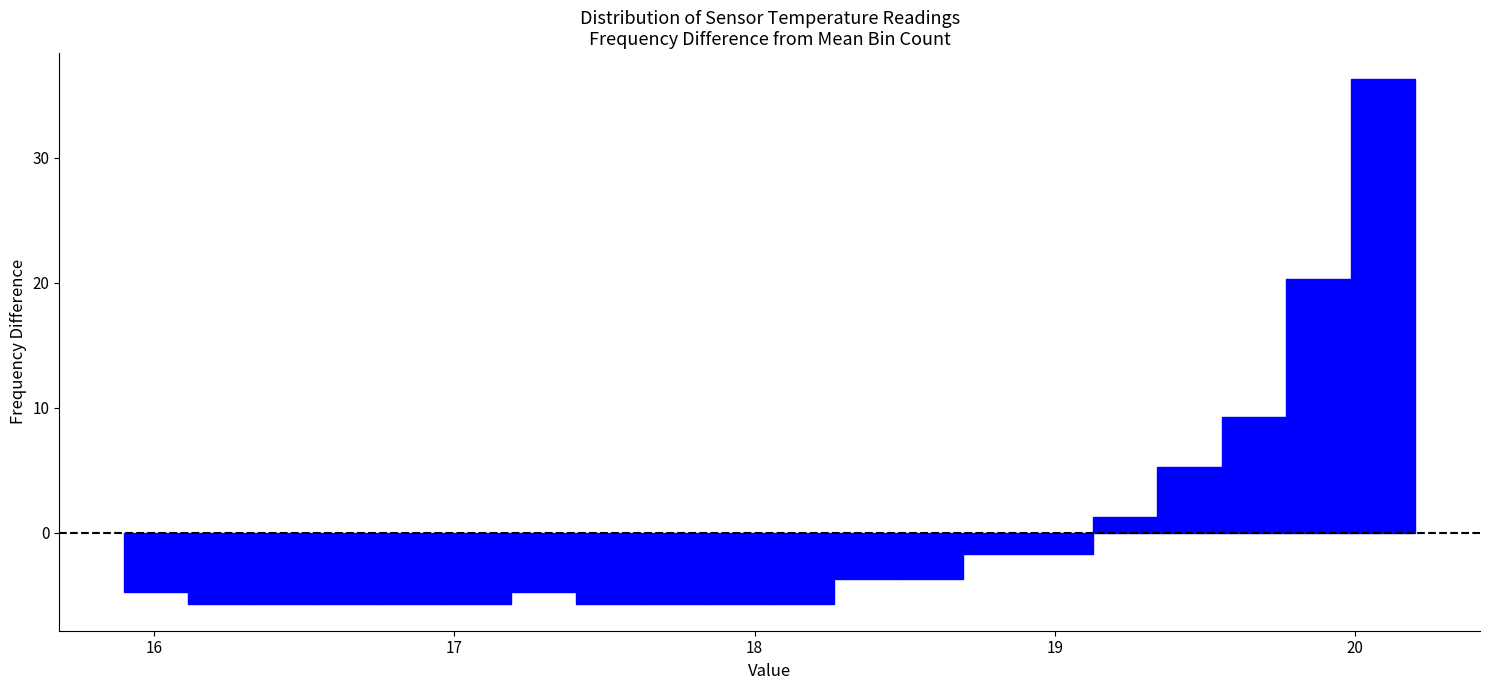

Read against the x-axis, roughly where is the centre of the tallest bar?

20.1